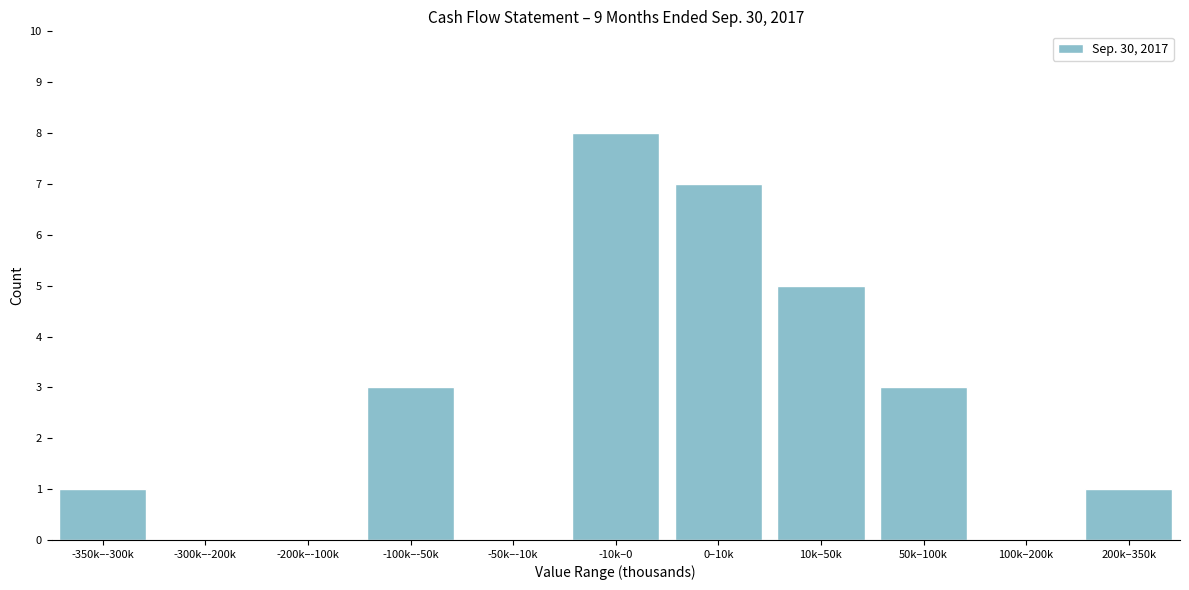

Reading left to right, extract all data points from this chart.

-350k–-300k=1	-300k–-200k=0	-200k–-100k=0	-100k–-50k=3	-50k–-10k=0	-10k–0=8	0–10k=7	10k–50k=5	50k–100k=3	100k–200k=0	200k–350k=1